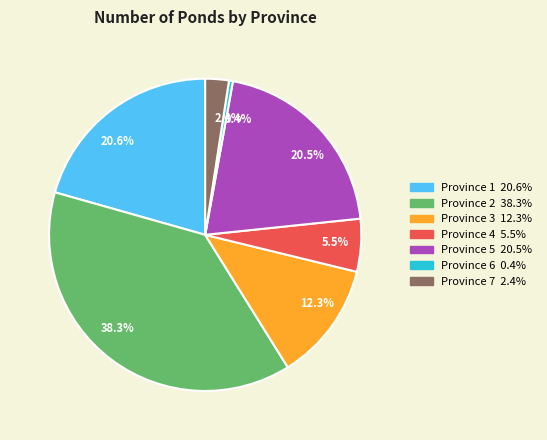

What percentage do 2.4% and 20.5% together represent?

22.9%